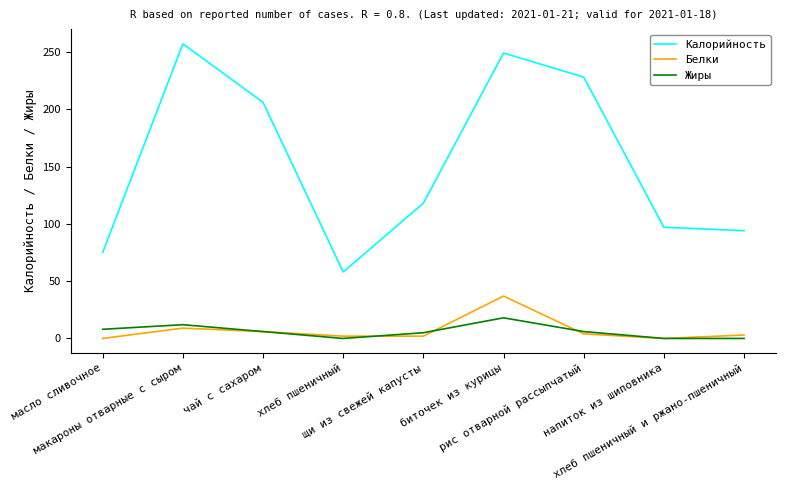

True or false: Калорийность and Жиры cross at least once.

False